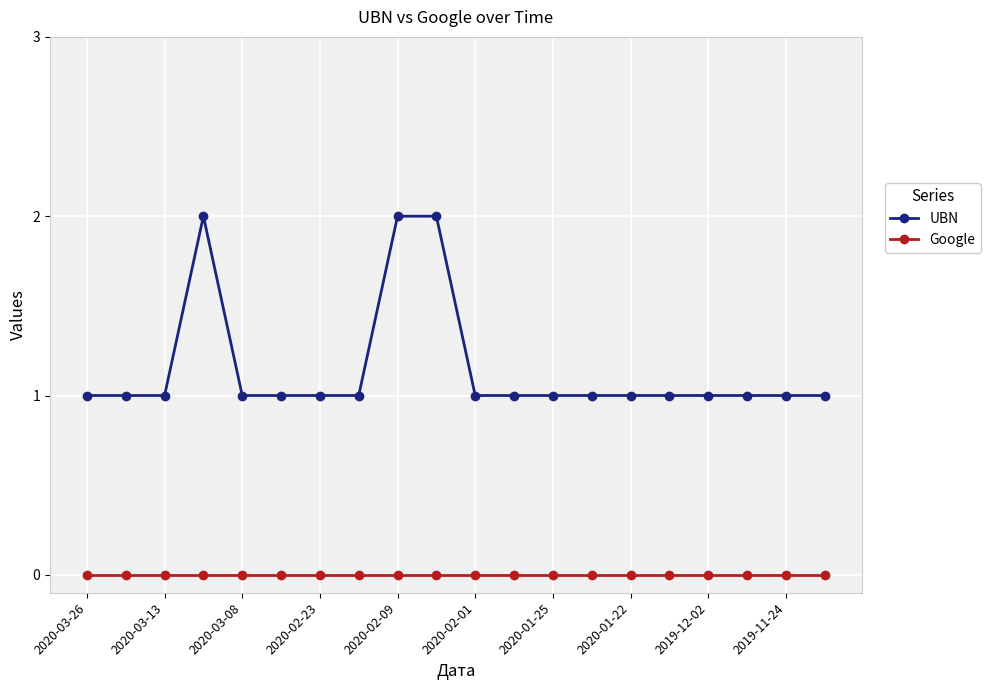

Which series has the largest range (max minus min)?

UBN